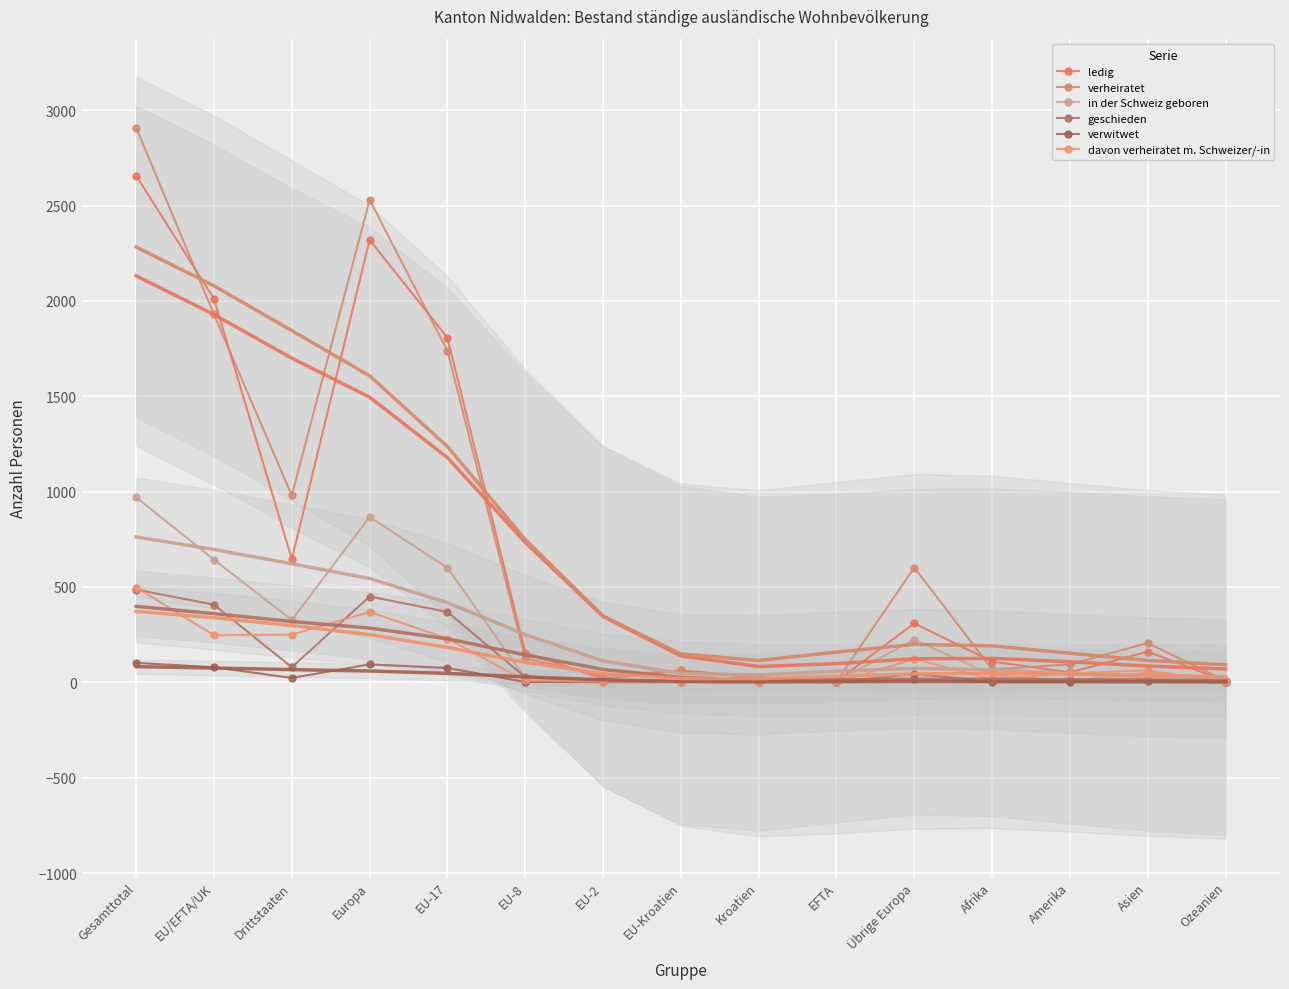

Reading left to right, extract all data points from this chart.

ledig: Gesamttotal=2657	EU/EFTA/UK=2011	Drittstaaten=646	Europa=2320	EU-17=1807	EU-8=156	EU-2=19	EU-Kroatien=62	Kroatien=24	EFTA=5	Übrige Europa=309	Afrika=109	Amerika=52	Asien=161	Ozeanien=6
verheiratet: Gesamttotal=2909	EU/EFTA/UK=1929	Drittstaaten=980	Europa=2531	EU-17=1738	EU-8=126	EU-2=35	EU-Kroatien=62	Kroatien=26	EFTA=4	Übrige Europa=602	Afrika=68	Amerika=94	Asien=206	Ozeanien=8
in der Schweiz geboren: Gesamttotal=970	EU/EFTA/UK=643	Drittstaaten=327	Europa=867	EU-17=601	EU-8=21	EU-2=14	EU-Kroatien=2	Kroatien=14	EFTA=5	Übrige Europa=224	Afrika=38	Amerika=6	Asien=51	Ozeanien=0
geschieden: Gesamttotal=486	EU/EFTA/UK=407	Drittstaaten=79	Europa=450	EU-17=369	EU-8=27	EU-2=7	EU-Kroatien=7	Kroatien=2	EFTA=2	Übrige Europa=43	Afrika=6	Amerika=14	Asien=16	Ozeanien=0
verwitwet: Gesamttotal=102	EU/EFTA/UK=79	Drittstaaten=23	Europa=94	EU-17=75	EU-8=2	EU-2=1	EU-Kroatien=1	Kroatien=1	EFTA=0	Übrige Europa=15	Afrika=0	Amerika=3	Asien=5	Ozeanien=0
davon verheiratet m. Schweizer/-in: Gesamttotal=497	EU/EFTA/UK=247	Drittstaaten=250	Europa=369	EU-17=229	EU-8=10	EU-2=4	EU-Kroatien=4	Kroatien=4	EFTA=0	Übrige Europa=122	Afrika=16	Amerika=48	Asien=62	Ozeanien=2